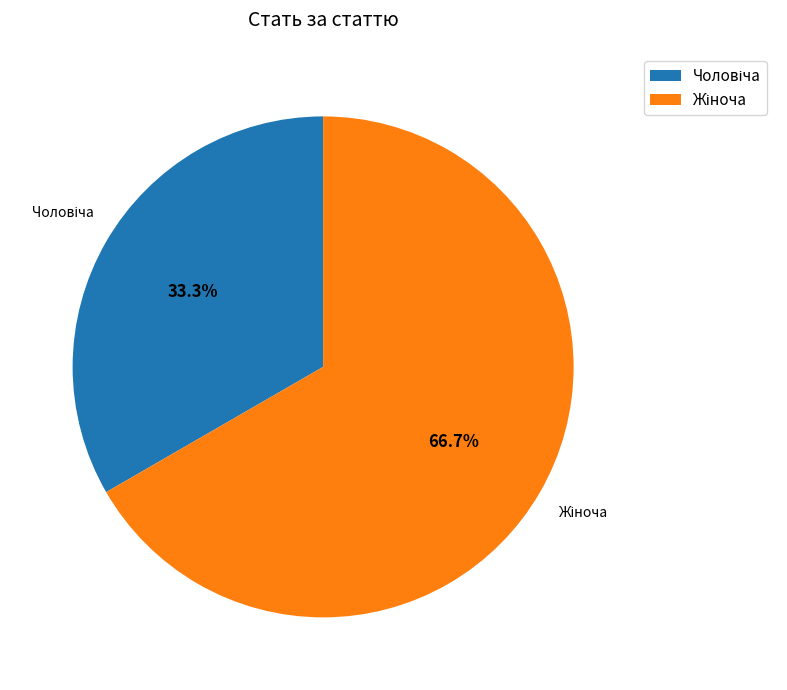

Is there any slice that represents more than half of the pie?

Yes